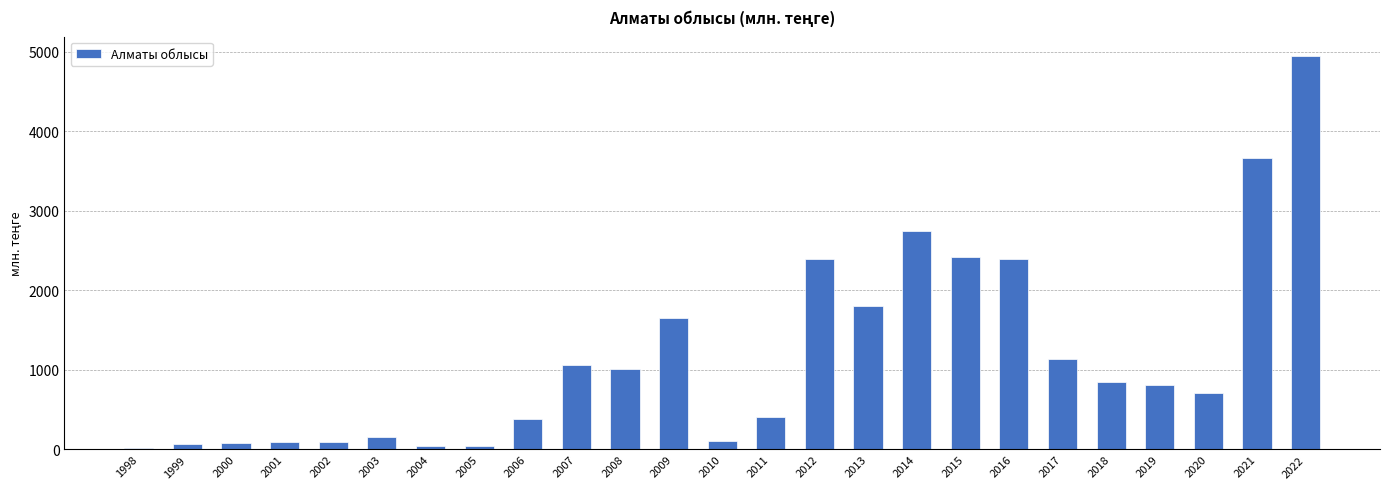

Between 2017 and 2014, which is larger?

2014